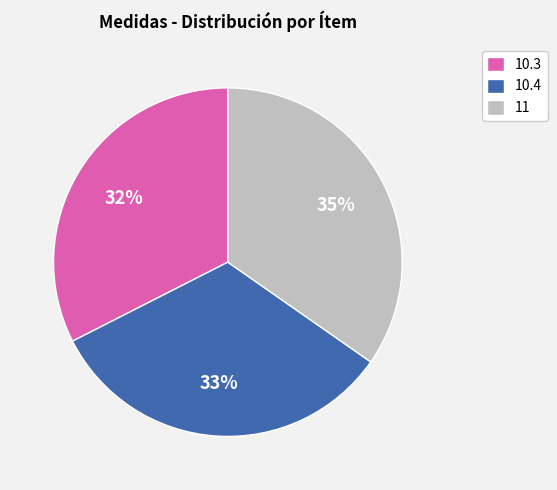

To the nearest percent, what is the combined percentage of 10.4 and 11?

68%